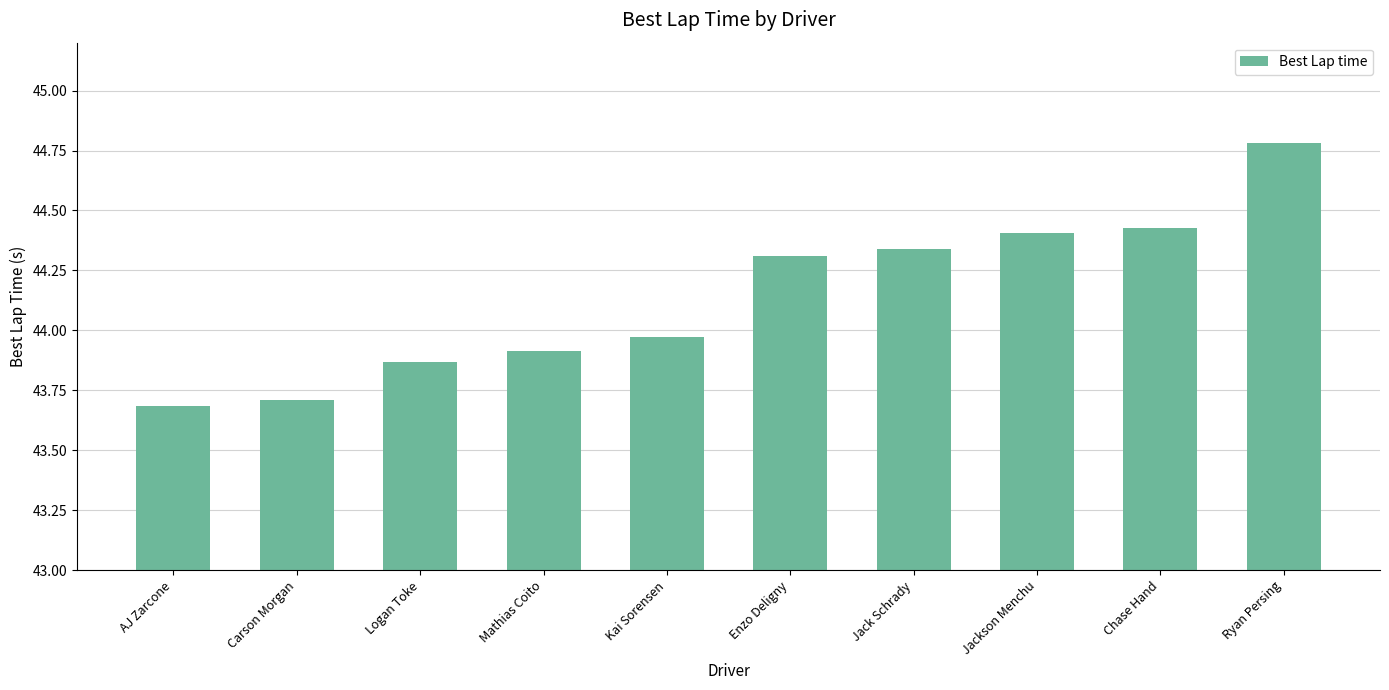

What position from the right is Jackson Menchu?

3